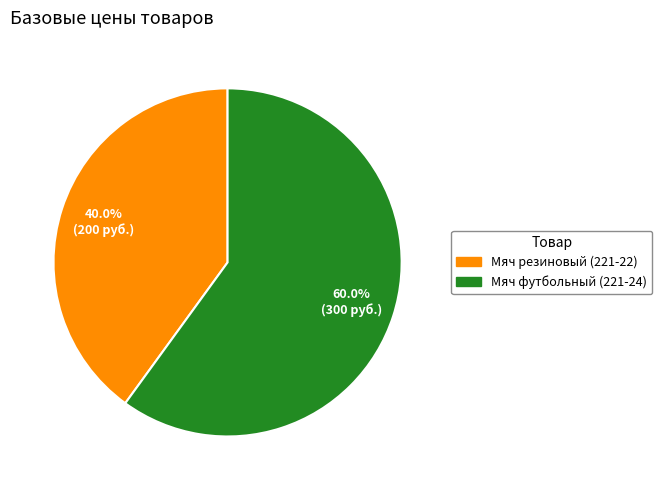

Is there a majority slice in this chart?

Yes